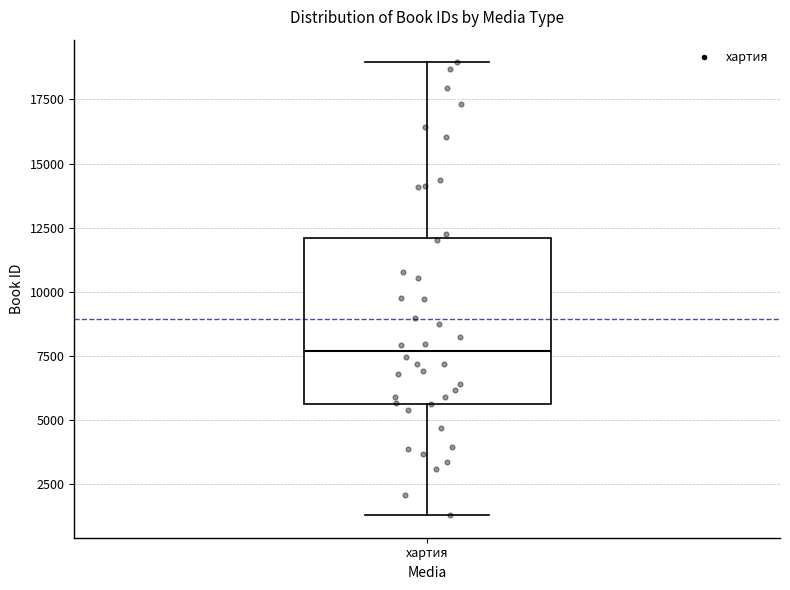

Transcribe this box plot: give where the median line is, the range the box spans, and where the two whiskers end, as read against the y-axis. The values are not printed on the chart, so give them approximately, as read against the axis.

median 7500, box 5500 to 12000, whiskers 1500 to 19000